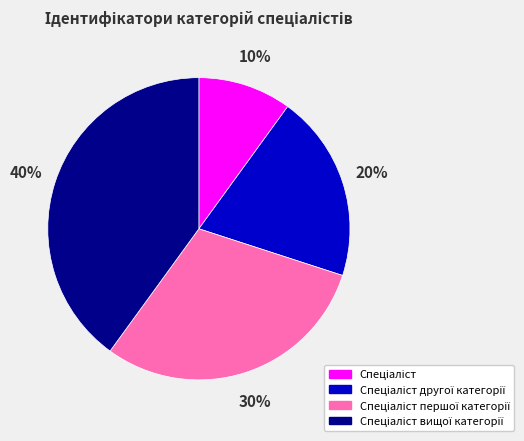

Is there a majority slice in this chart?

No